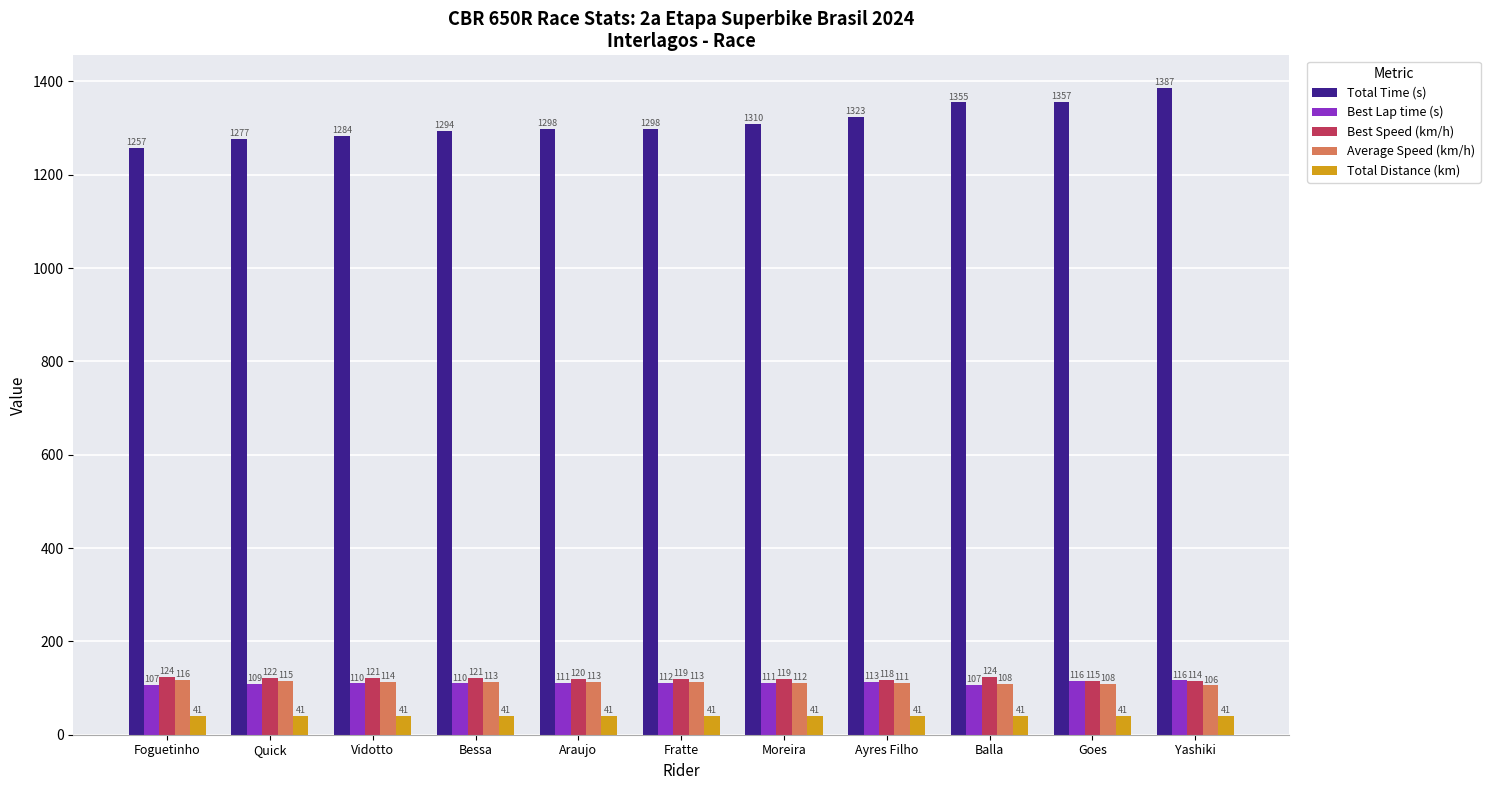

Rank the series at Ayres Filho from lowest to highest value.

Total Distance (km), Average Speed (km/h), Best Lap time (s), Best Speed (km/h), Total Time (s)